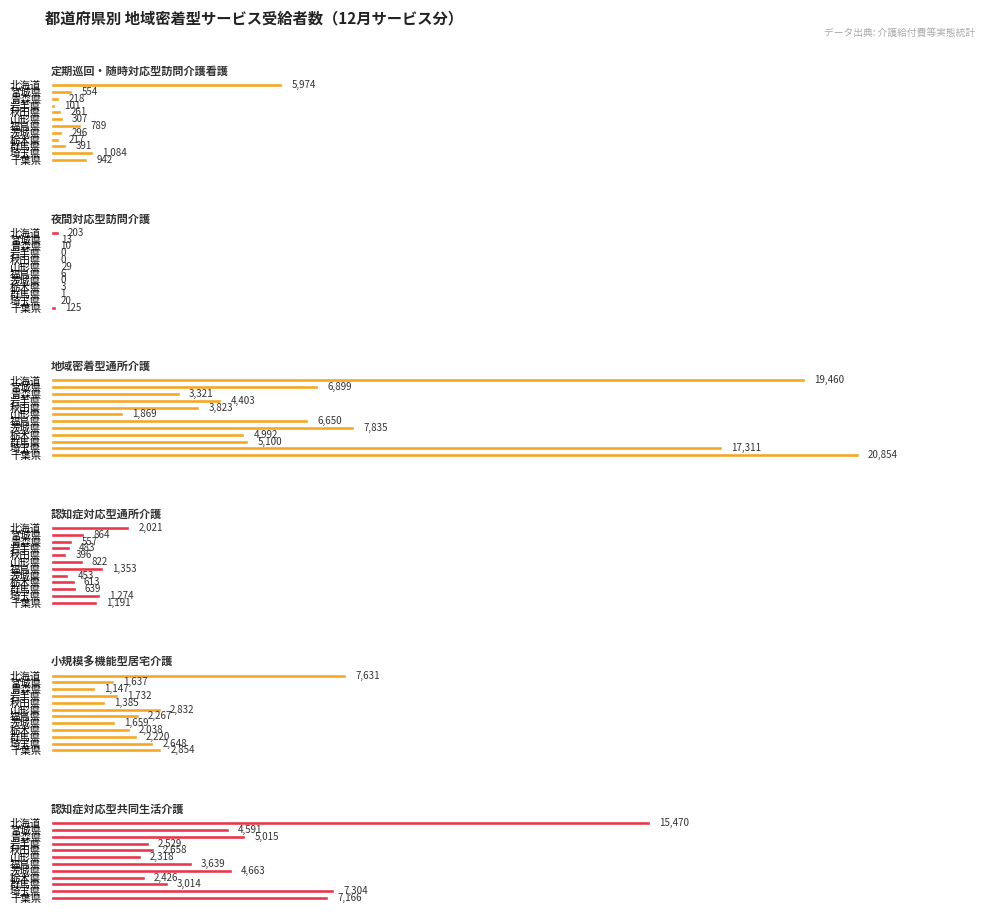

How many data points does each series have?

12